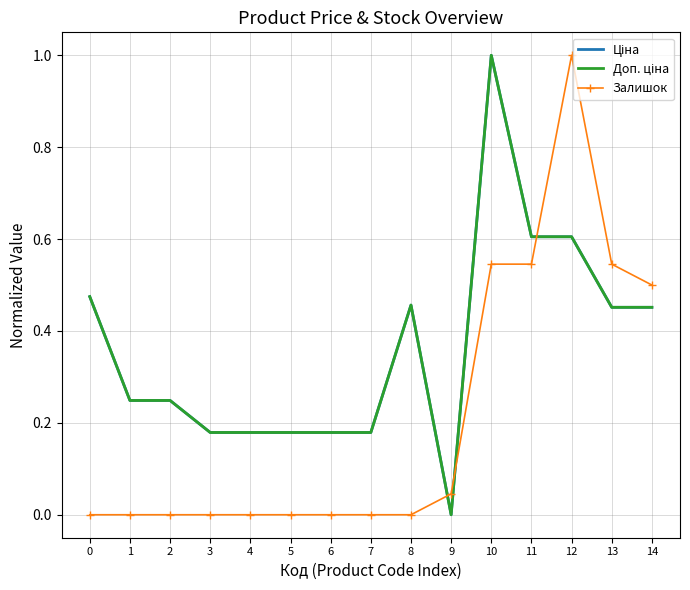

Between which two adjacent categories do Доп. ціна and Залишок first intersect?

8 and 9